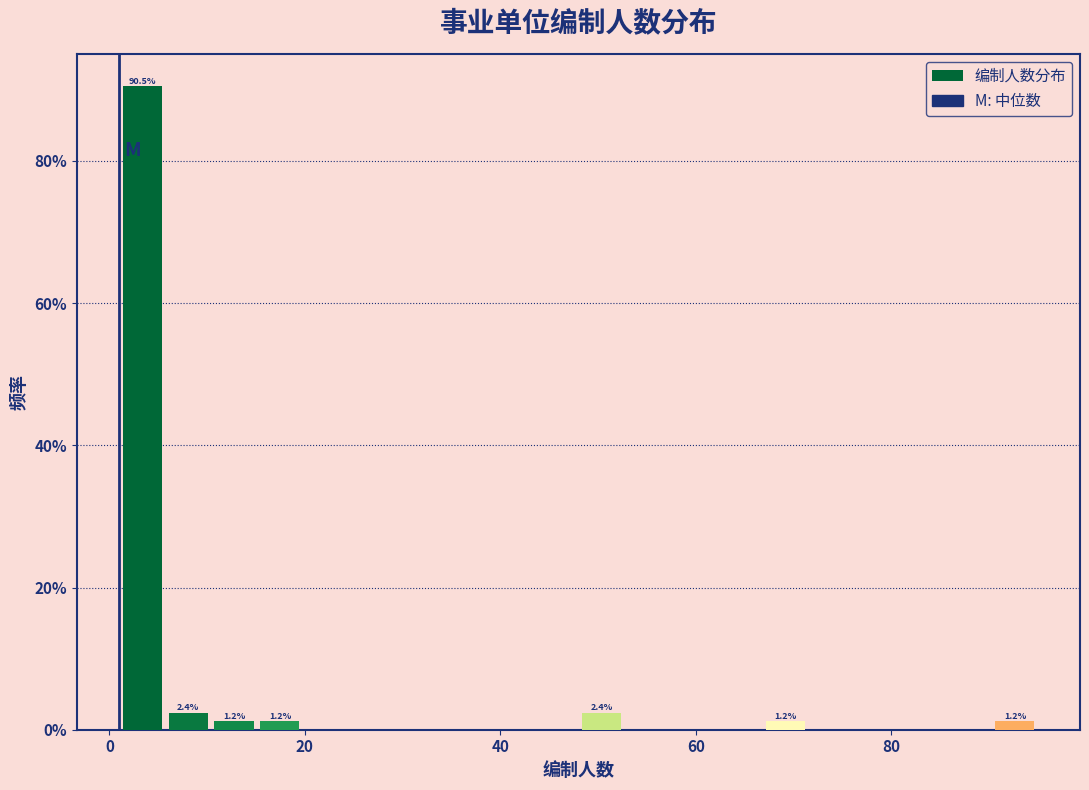

Read against the x-axis, roughly where is the centre of the tallest bar?

4